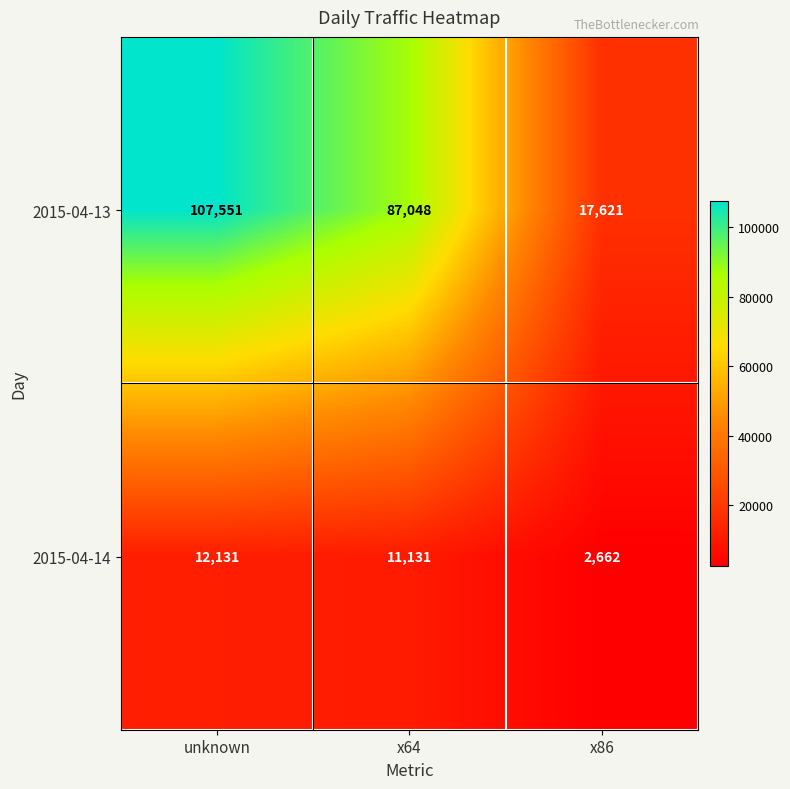

What is the difference between the maximum and minimum values in the 2015-04-14 series?

9469